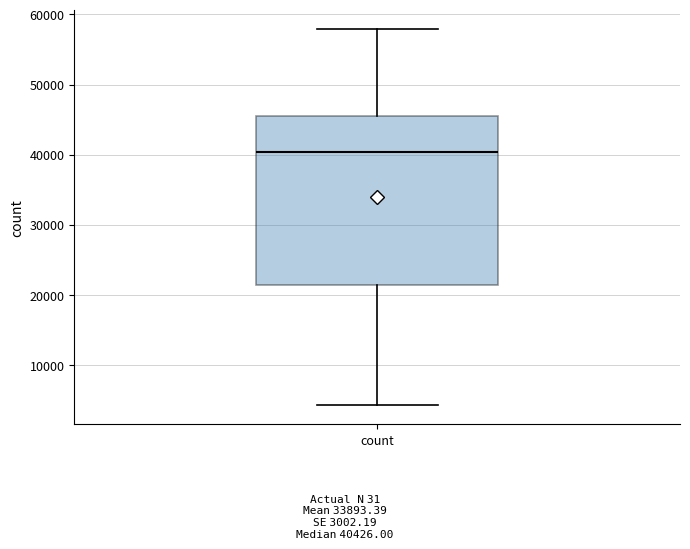

Transcribe this box plot: give where the median line is, the range the box spans, and where the two whiskers end, as read against the y-axis. The values are not printed on the chart, so give them approximately, as read against the axis.

median 40000, box 21000 to 45000, whiskers 4000 to 58000